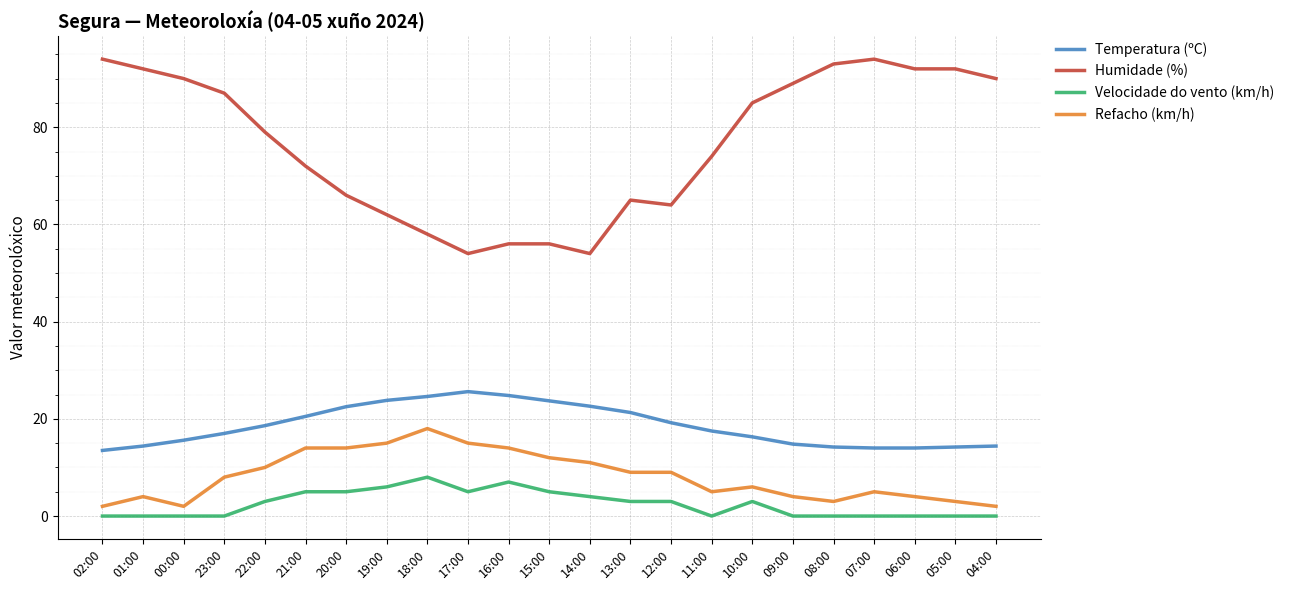

Where is Velocidade do vento (km/h) nearest to the value 4?

14:00